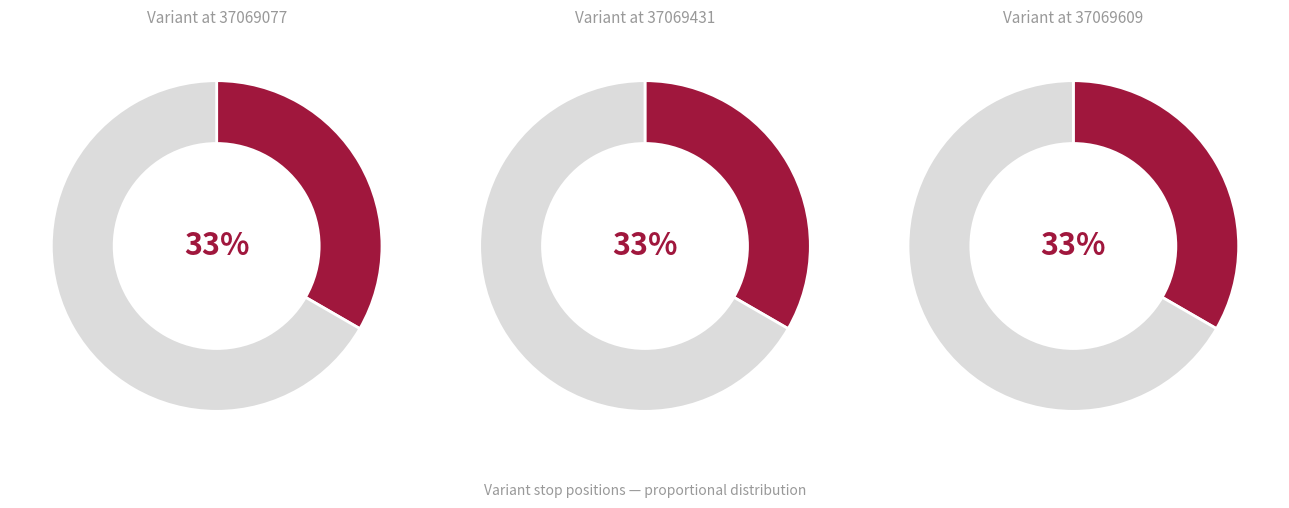

How many slices are in this pie chart?

3